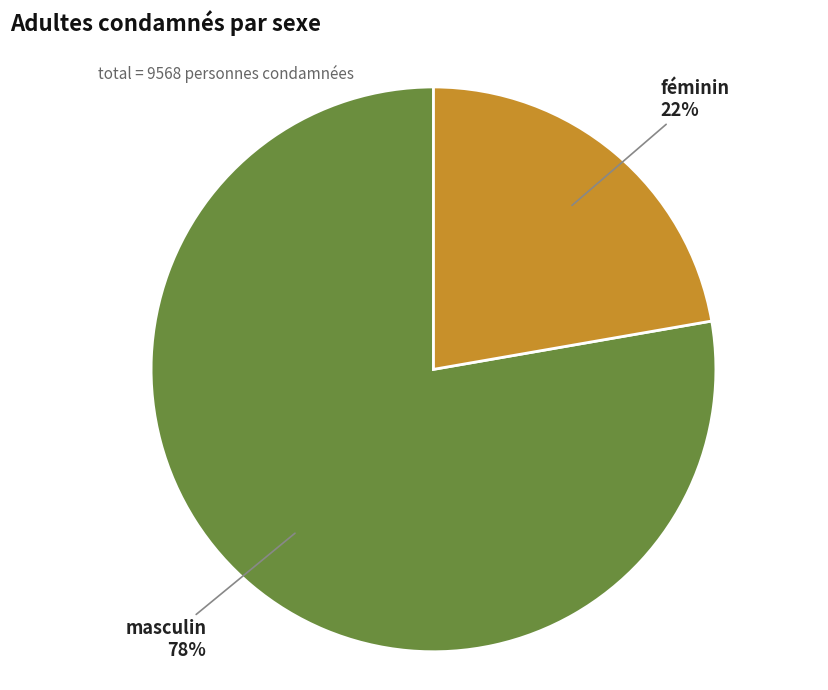

To the nearest percent, what is the average slice percentage?

50%